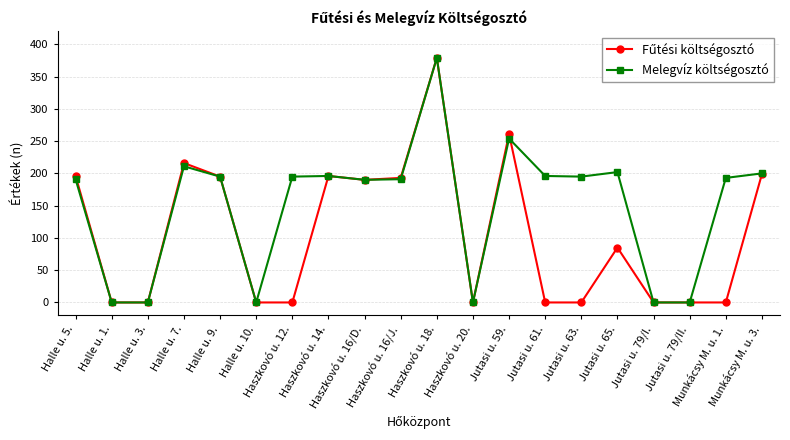

Which series has the largest total across all categories?

Melegvíz költségosztó